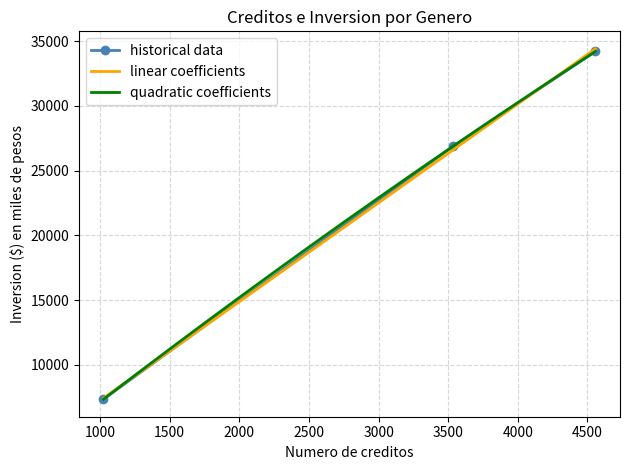

What is the value of the historical data point at the 1st from the left?

7339